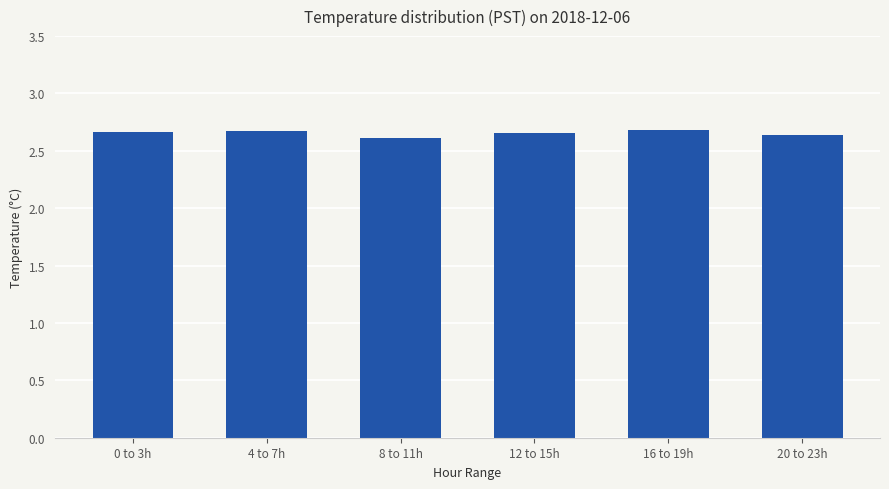

Approximately how many times larger is the value at 12 to 15h compared to 16 to 19h?

1.0